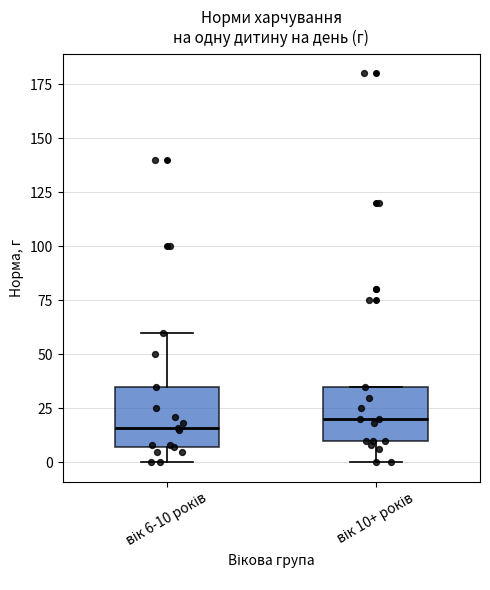

Where is the lower edge of the box for вік 6-10 років on the y-axis? The values are not printed on the chart, so give them approximately, as read against the axis.

5